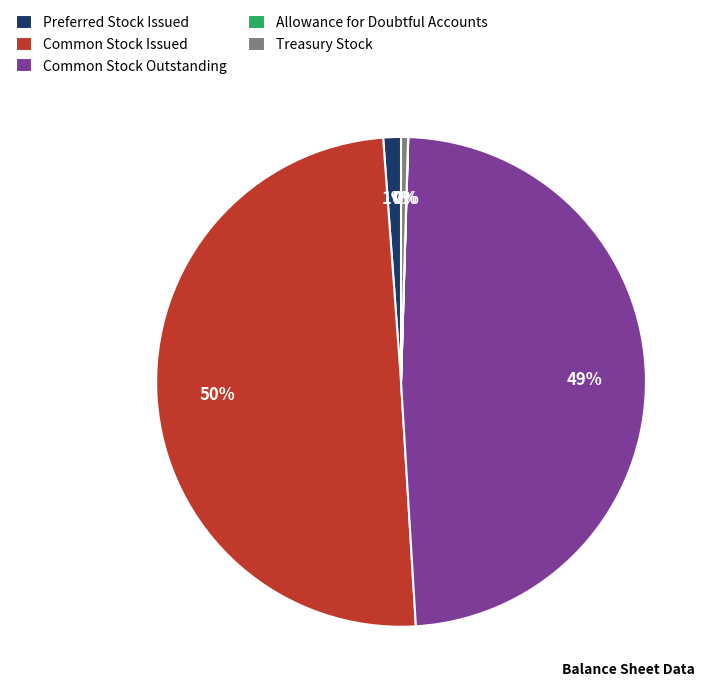

What is the largest slice in the pie chart?

Common Stock Issued